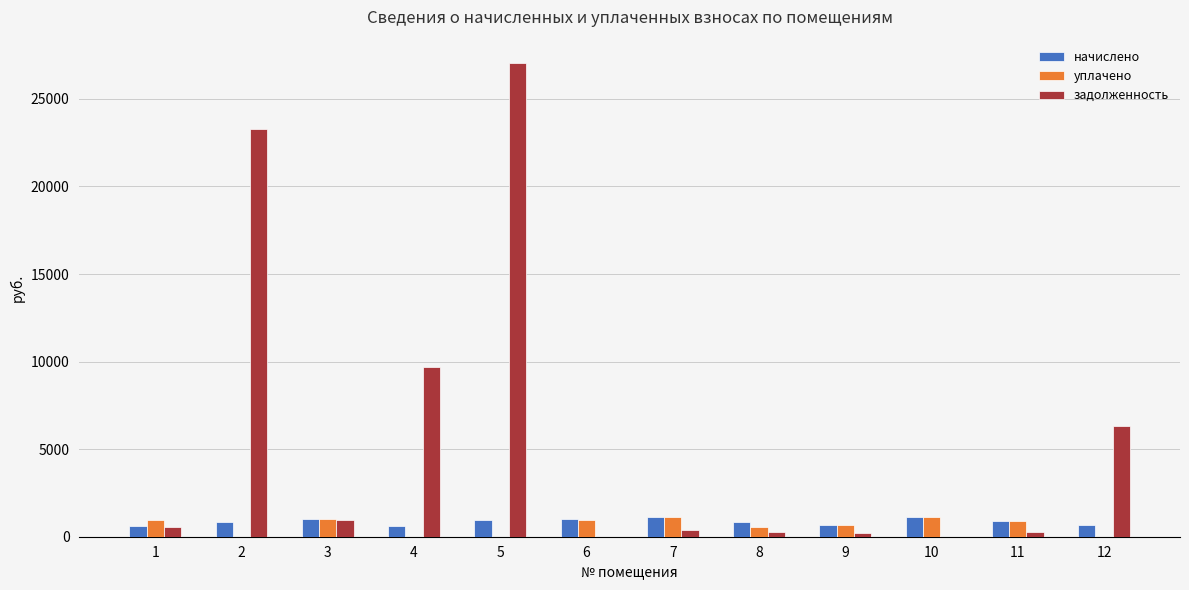

At which category does the chart reach its peak across all series?

5